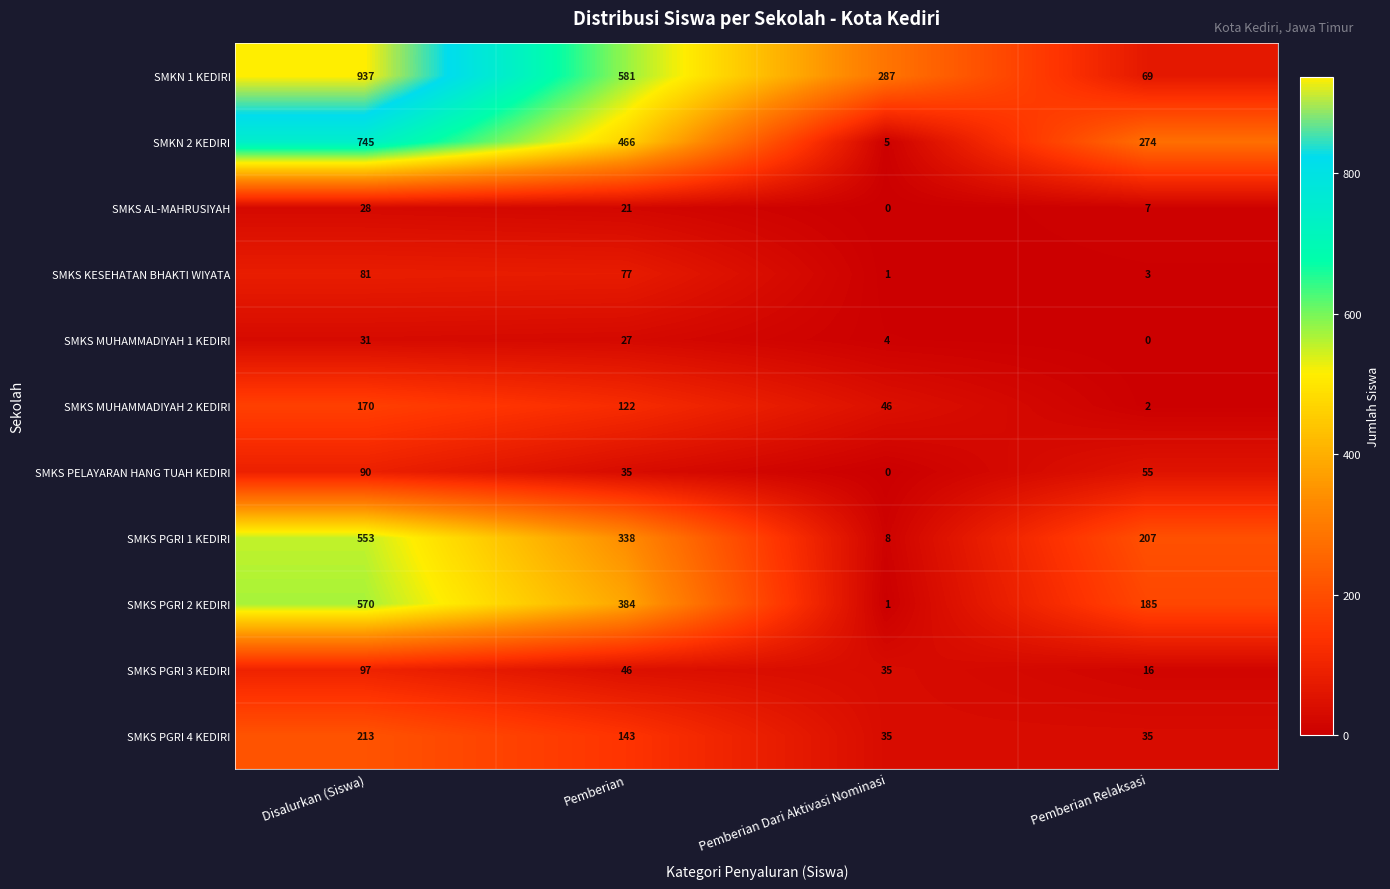

Rank the series at Pemberian Relaksasi from lowest to highest value.

SMKS MUHAMMADIYAH 1 KEDIRI, SMKS MUHAMMADIYAH 2 KEDIRI, SMKS KESEHATAN BHAKTI WIYATA, SMKS AL-MAHRUSIYAH, SMKS PGRI 3 KEDIRI, SMKS PGRI 4 KEDIRI, SMKS PELAYARAN HANG TUAH KEDIRI, SMKN 1 KEDIRI, SMKS PGRI 2 KEDIRI, SMKS PGRI 1 KEDIRI, SMKN 2 KEDIRI